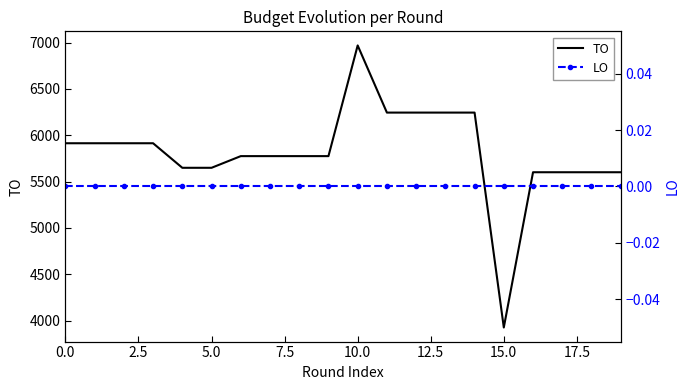

How many data points in TO are above 5775?

9